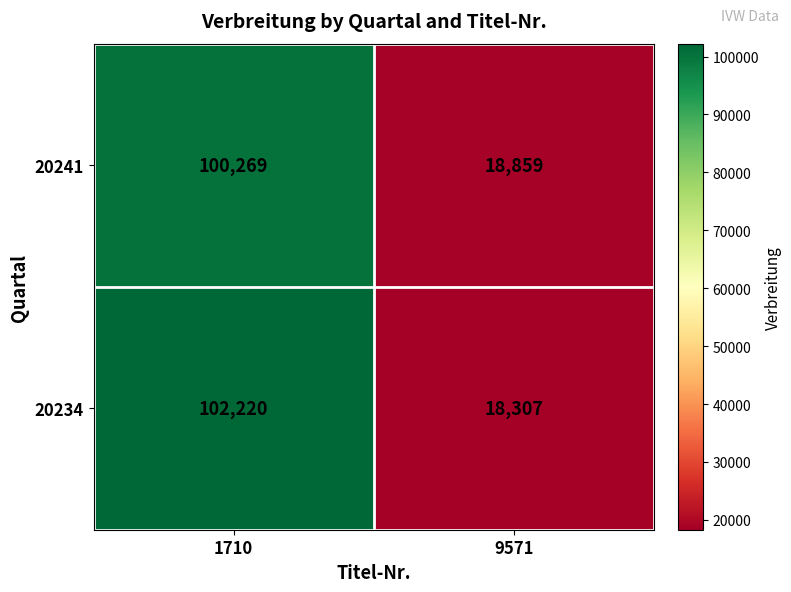

Reading right to left, what are all the values shown in this chart?

20241: 18859	100269
20234: 18307	102220